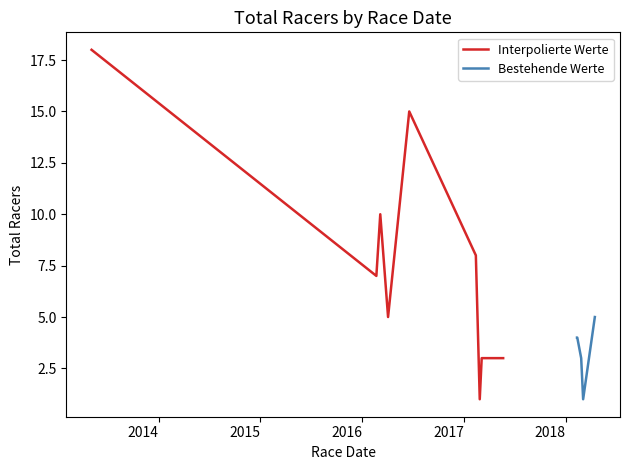

How many interior local valleys (lower than both neighbors) does the data have?

3